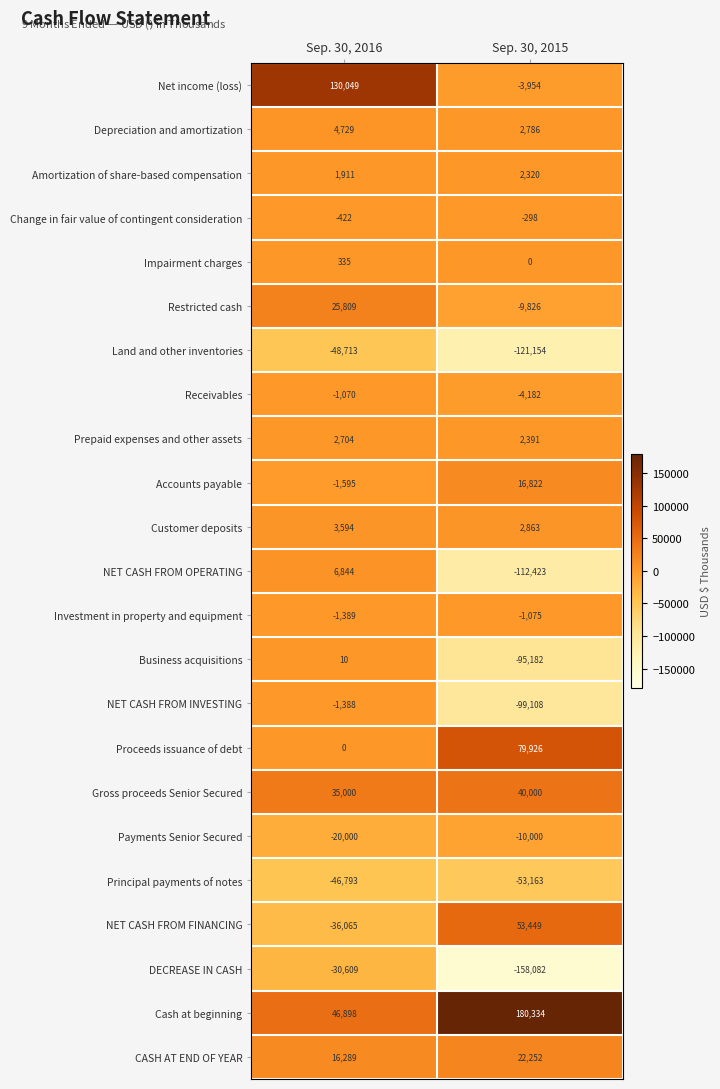

What is the difference between the maximum and minimum values in the Impairment charges series?

335